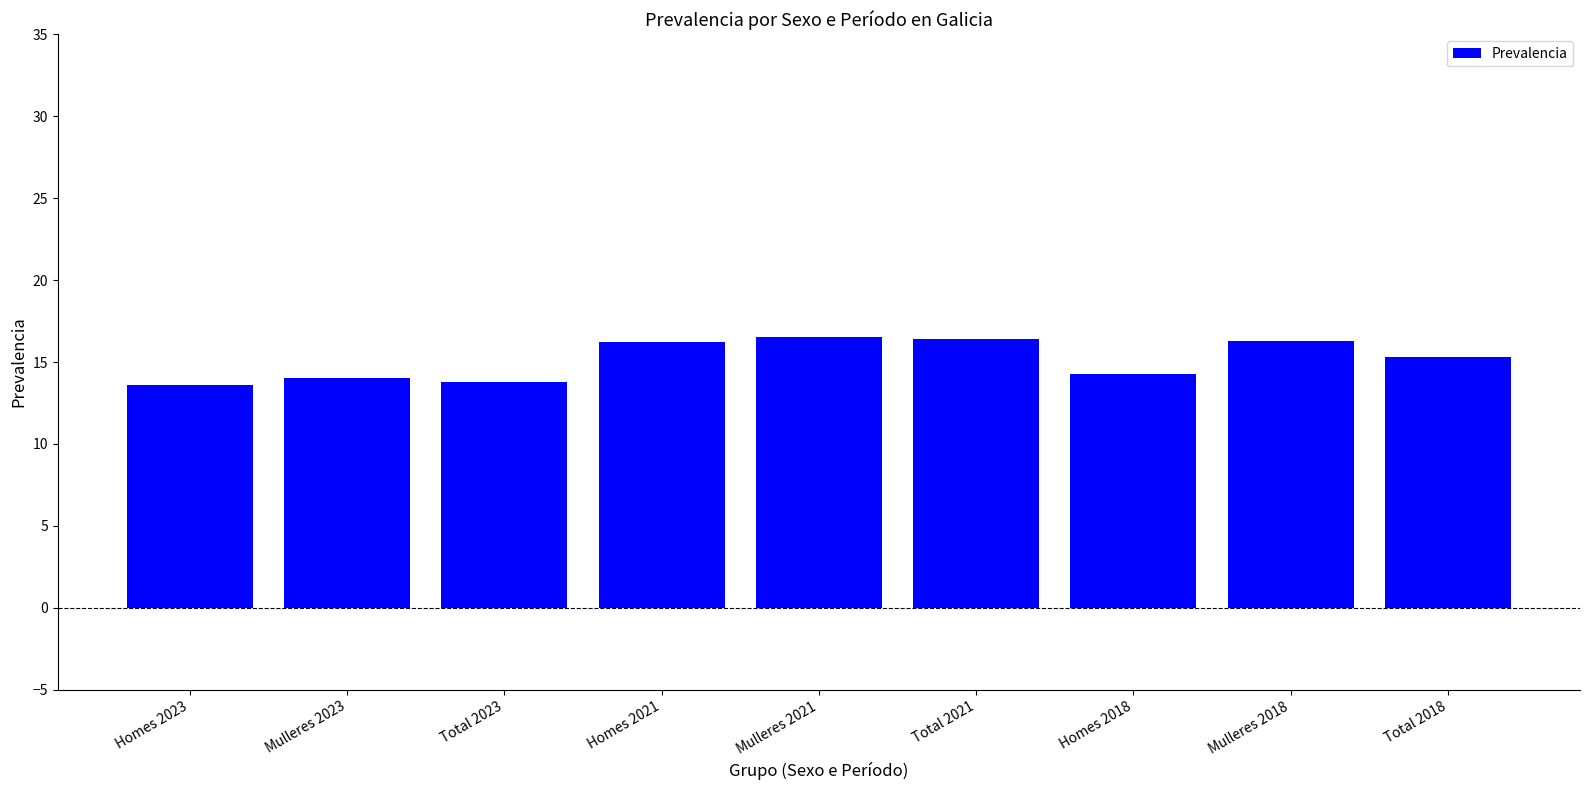

True or false: the data shows 8.5 at Mulleres 2023.

False